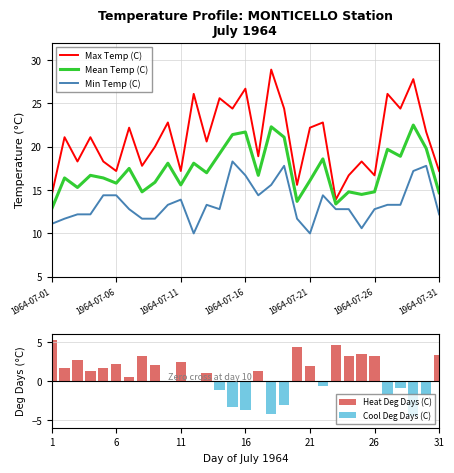

Is it true that Mean Temp (C) equals 18.9 at 27?

True